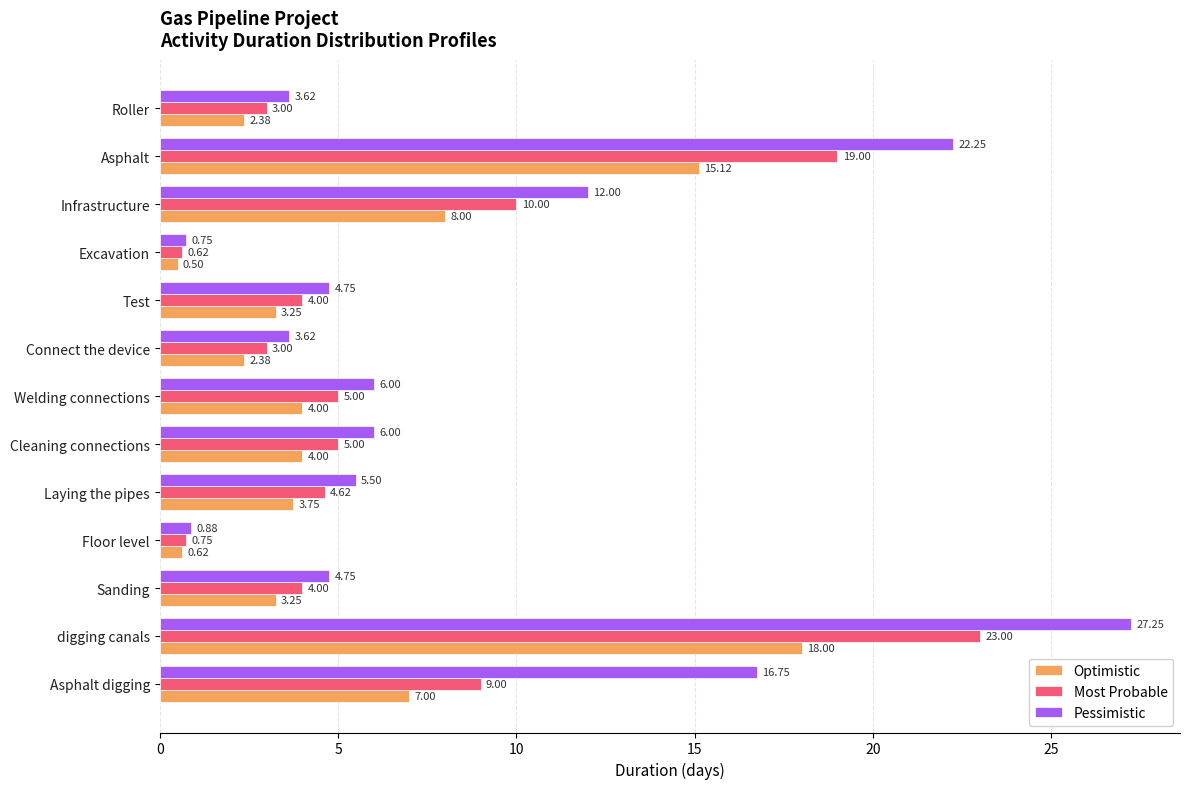

What is the average value of the Optimistic series?

5.6